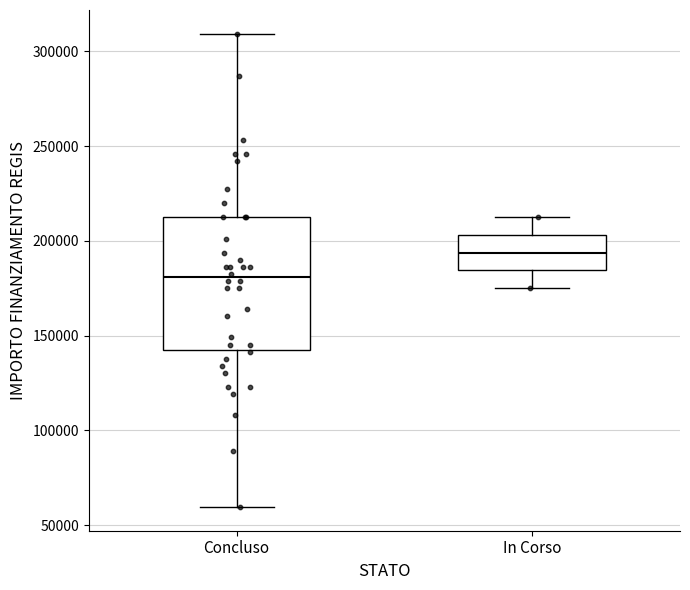

Reading left to right, read every box against the y-axis: the position of its median line, the range the box covers, and the ends of its whiskers. The values are not printed on the chart, so give them approximately, as read against the axis.

Concluso: median 180000, box 145000 to 210000, whiskers 60000 to 310000
In Corso: median 195000, box 185000 to 205000, whiskers 175000 to 210000